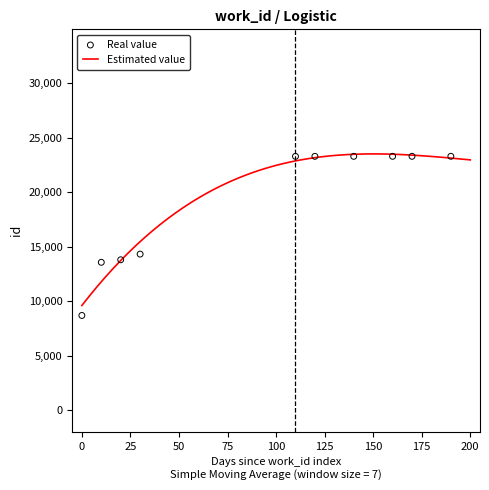

Which has a higher value, 5107 or 5107?

5107